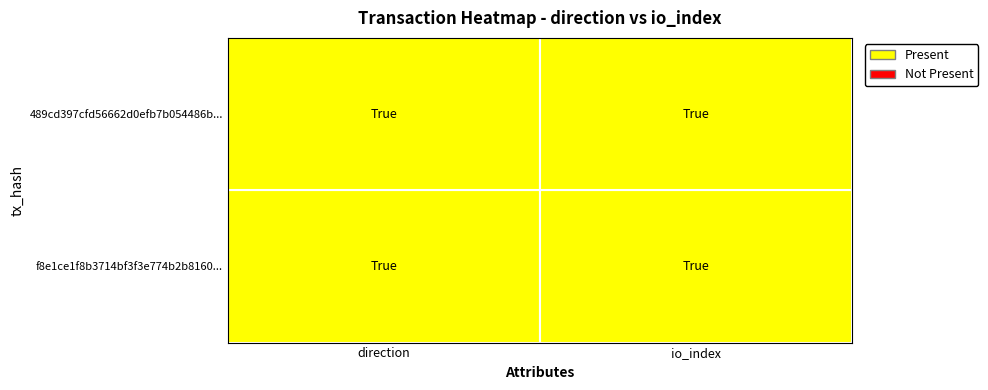

How many distinct data groups are displayed?

2